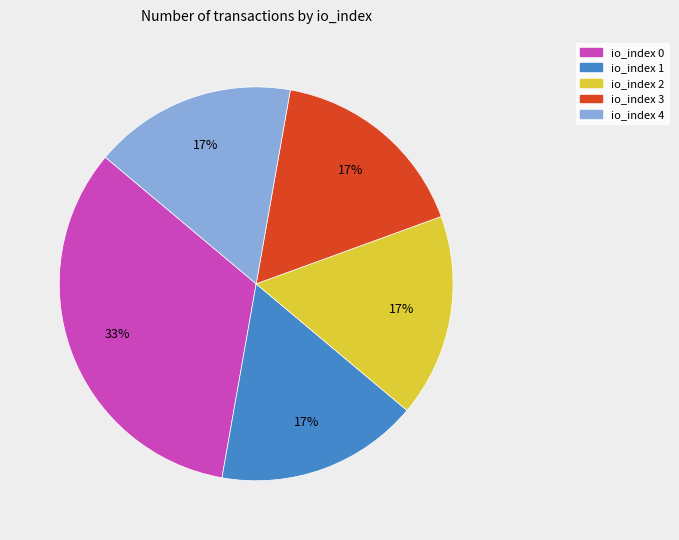

What is the ratio of the value at io_index 1 to the value at io_index 2?

1.0